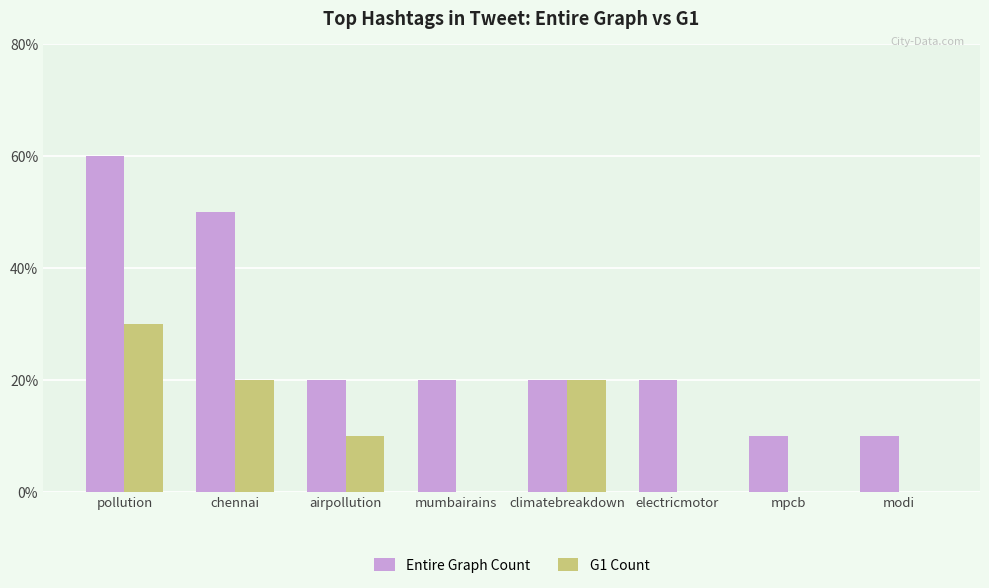

The G1 Count series shows 2 at climatebreakdown. True or false?

True